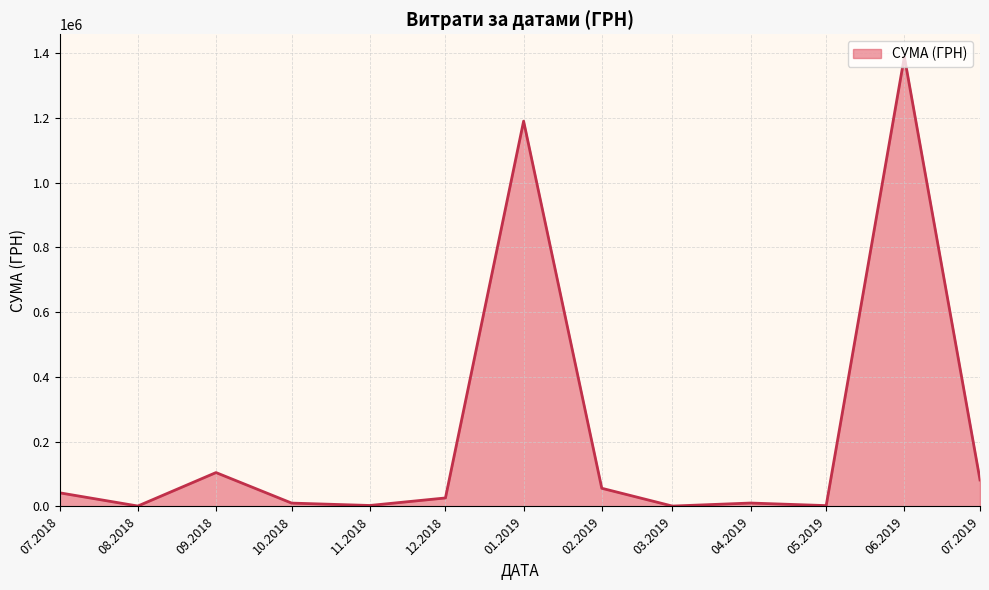

Approximately how many times larger is the value at 01.2019 compared to 07.2019?

14.5